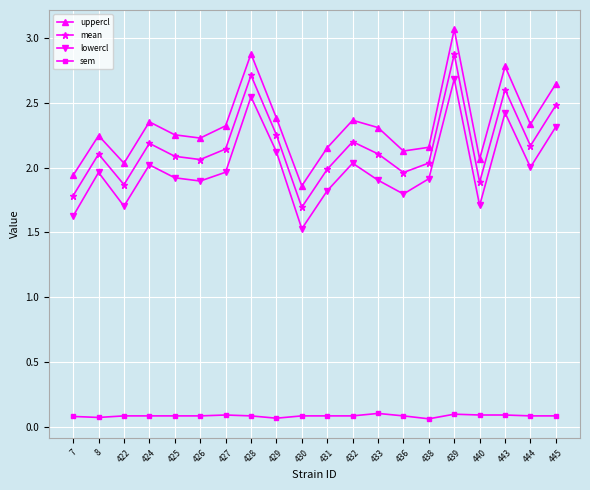

What is the minimum value for lowercl?

1.5